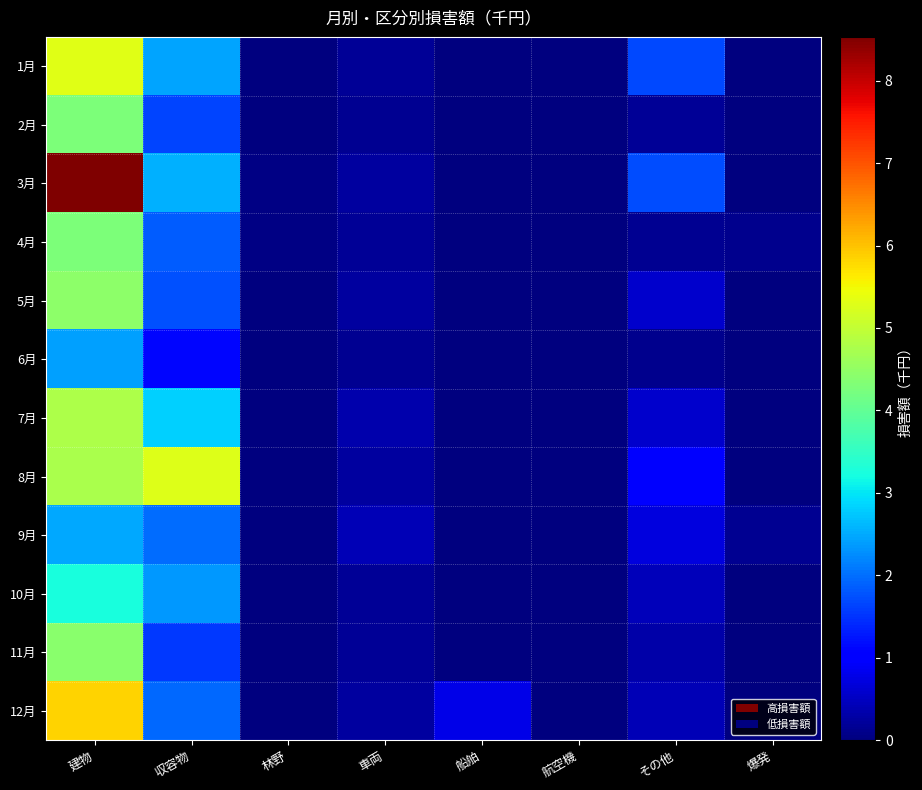

What is the total value across all series at 船舶?

855049